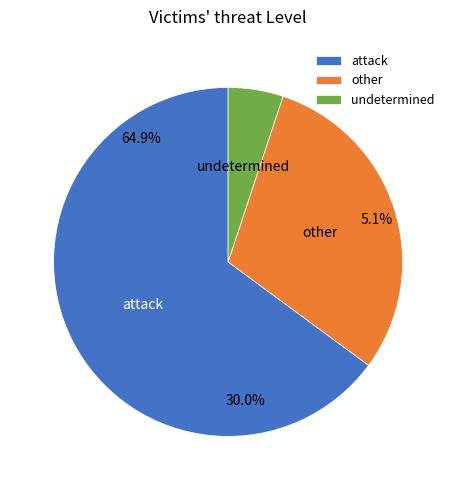

Does 5 represent more than half of the total?

No